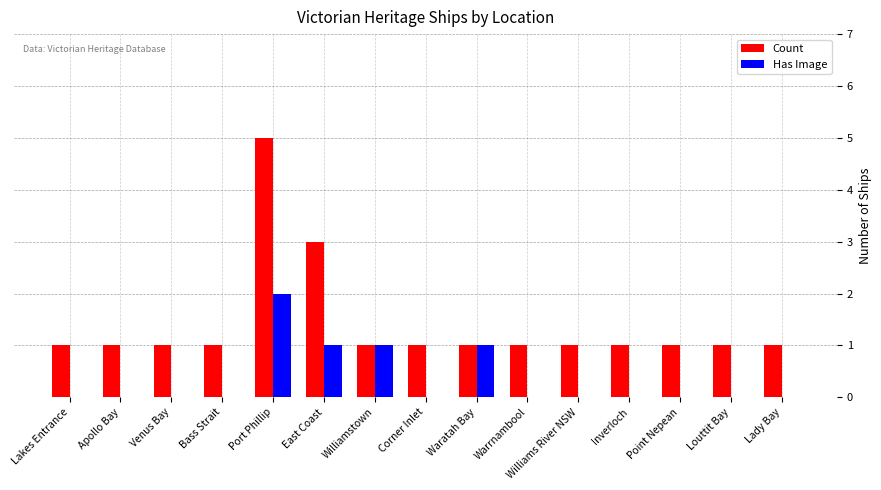

Which series has the widest spread of values?

Count